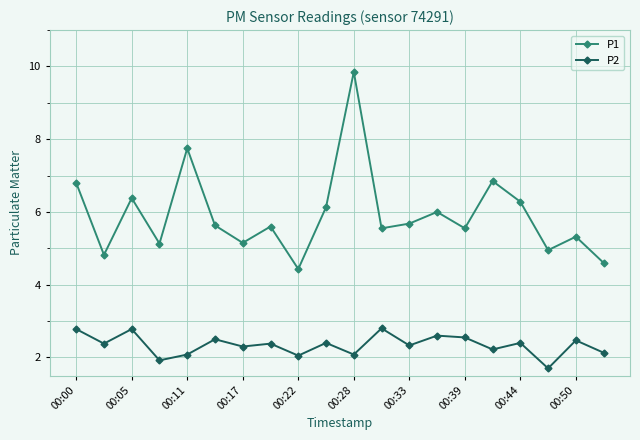

True or false: P2 and P1 cross at least once.

False